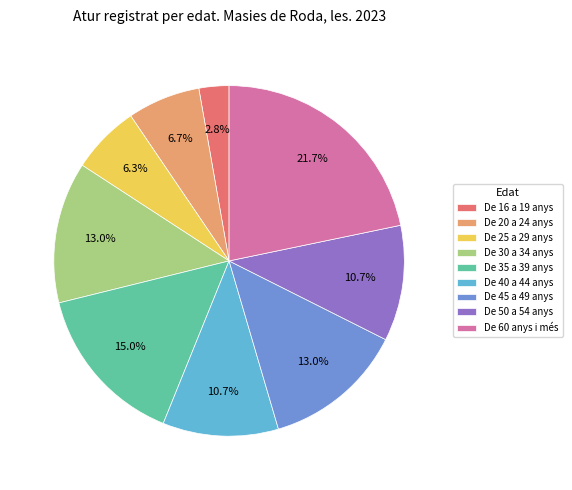

To the nearest percent, what is the difference between the largest and smallest slice percentages?

19%